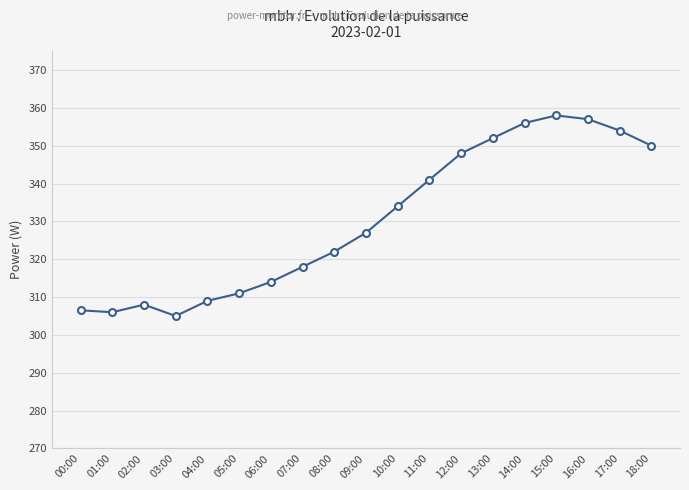

What is the difference between the maximum and minimum values?

53.0